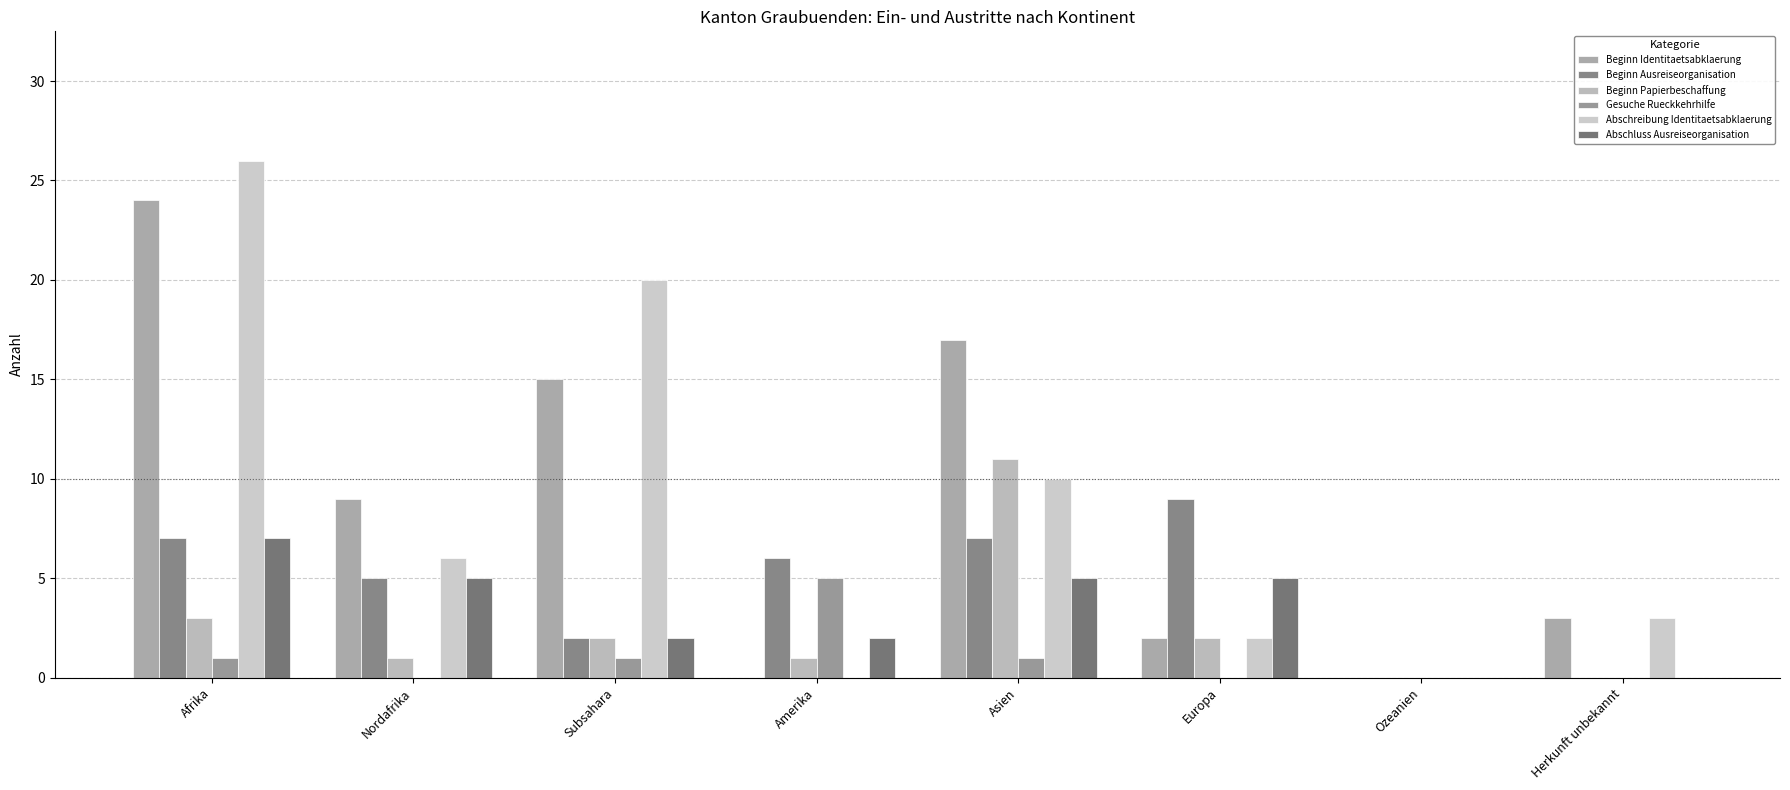

Is it true that Abschreibung Identitaetsabklaerung equals 4 at Herkunft unbekannt?

False